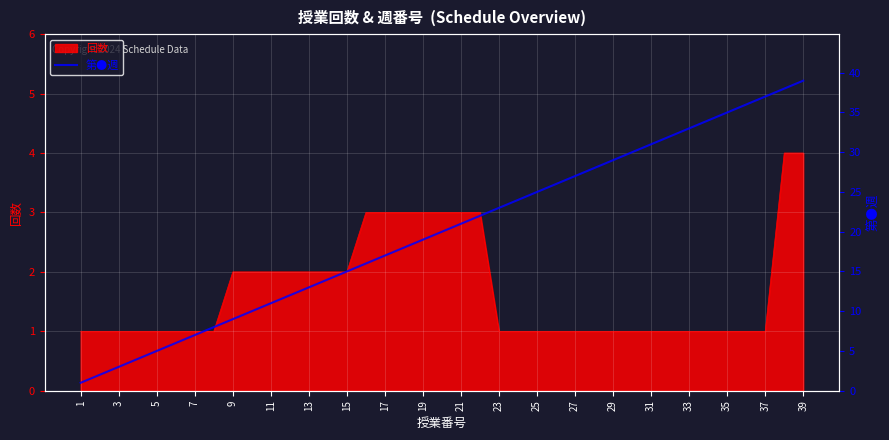

Is it true that 回数 equals 2 at 39?

False